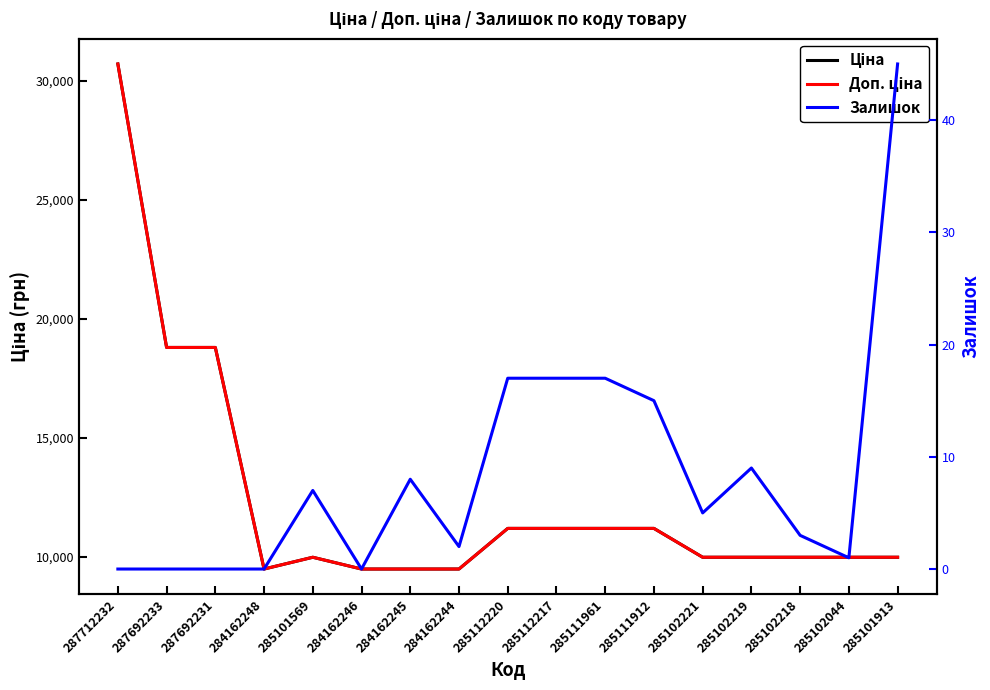

True or false: Ціна and Залишок intersect in this chart.

False